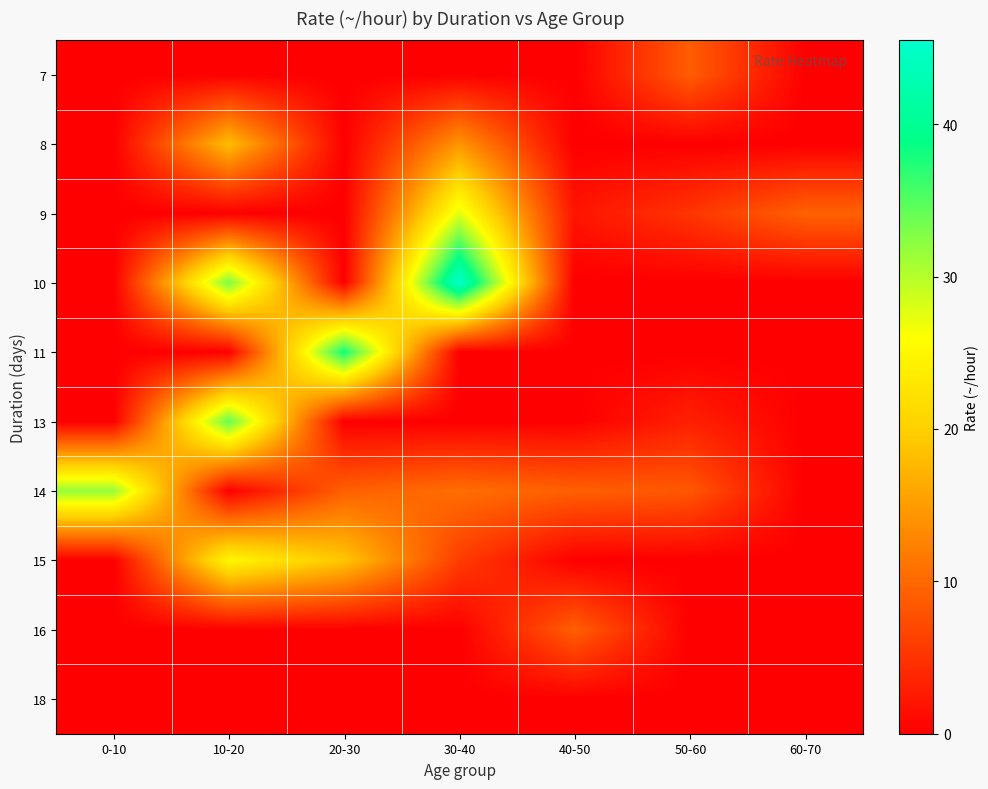

Count the number of data series in this chart.

10